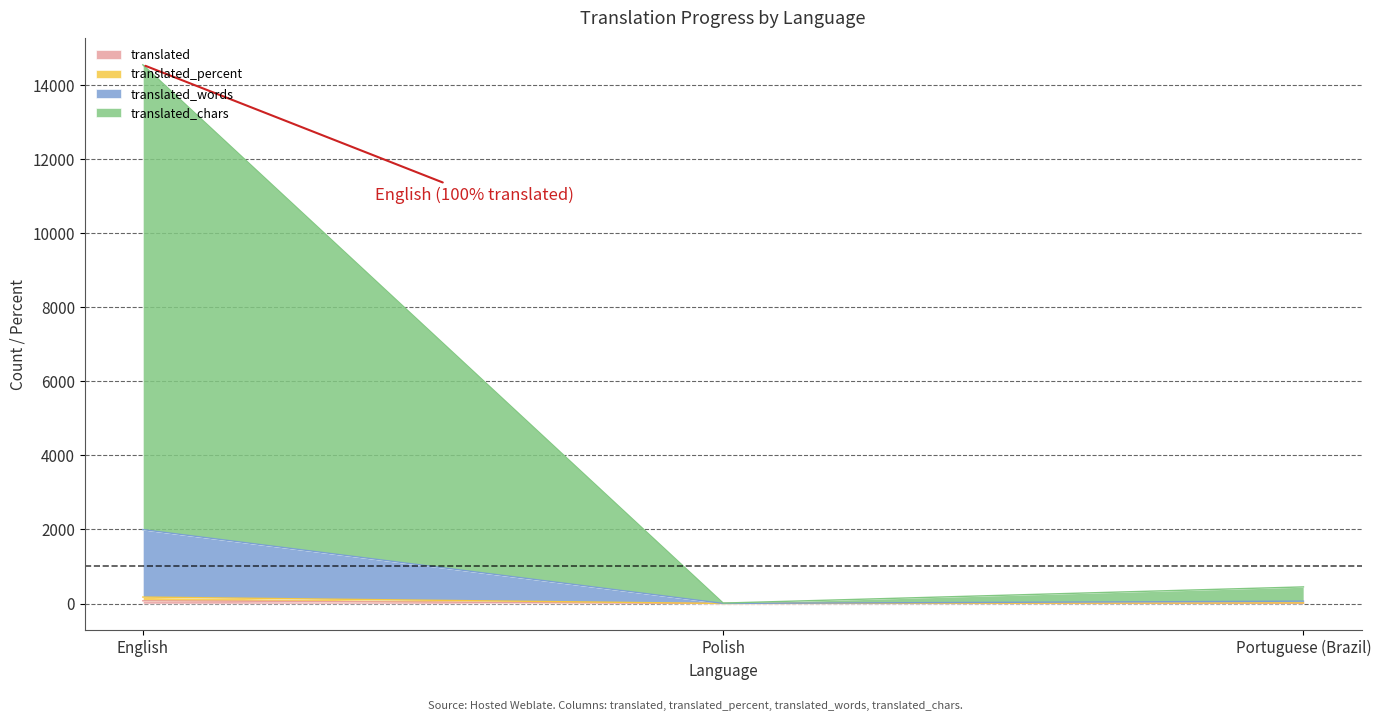

True or false: translated_chars has a value of 3.3 at Polish.

True